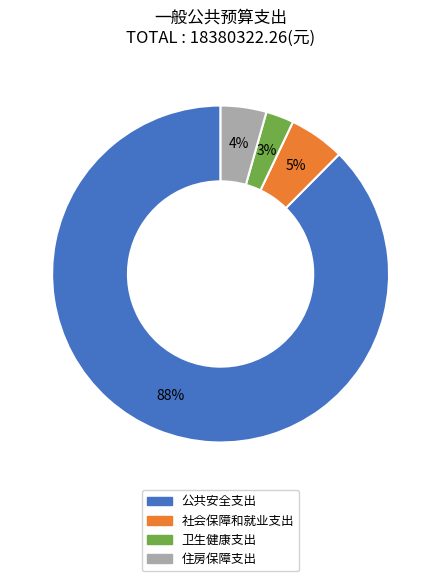

Which slice is the smallest?

卫生健康支出